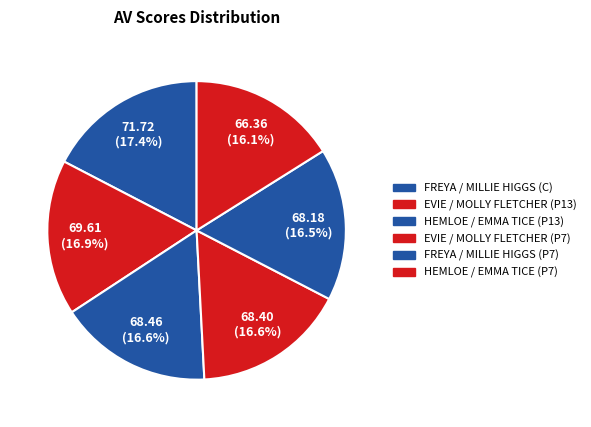

Do HEMLOE / EMMA TICE (P7) and FREYA / MILLIE HIGGS (C) together represent more than half of the pie?

No